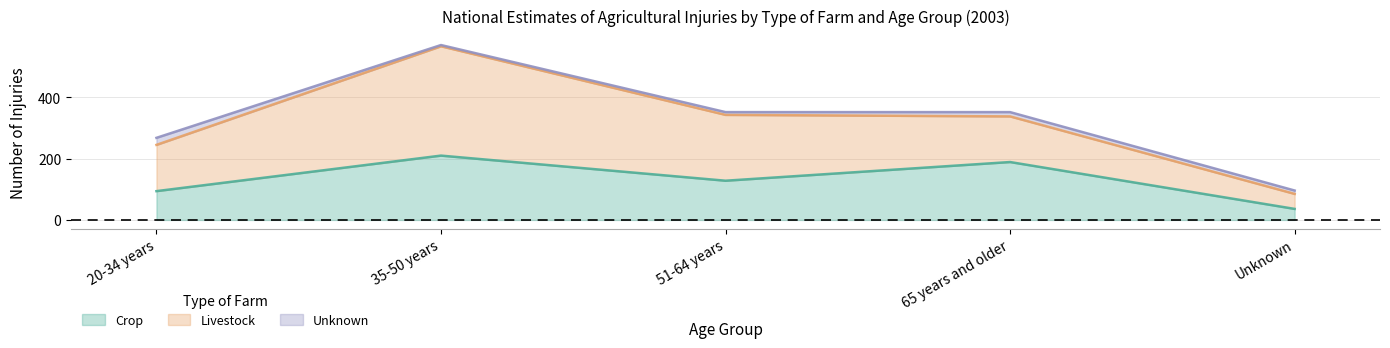

At which category does Crop reach its first local valley?

51-64 years